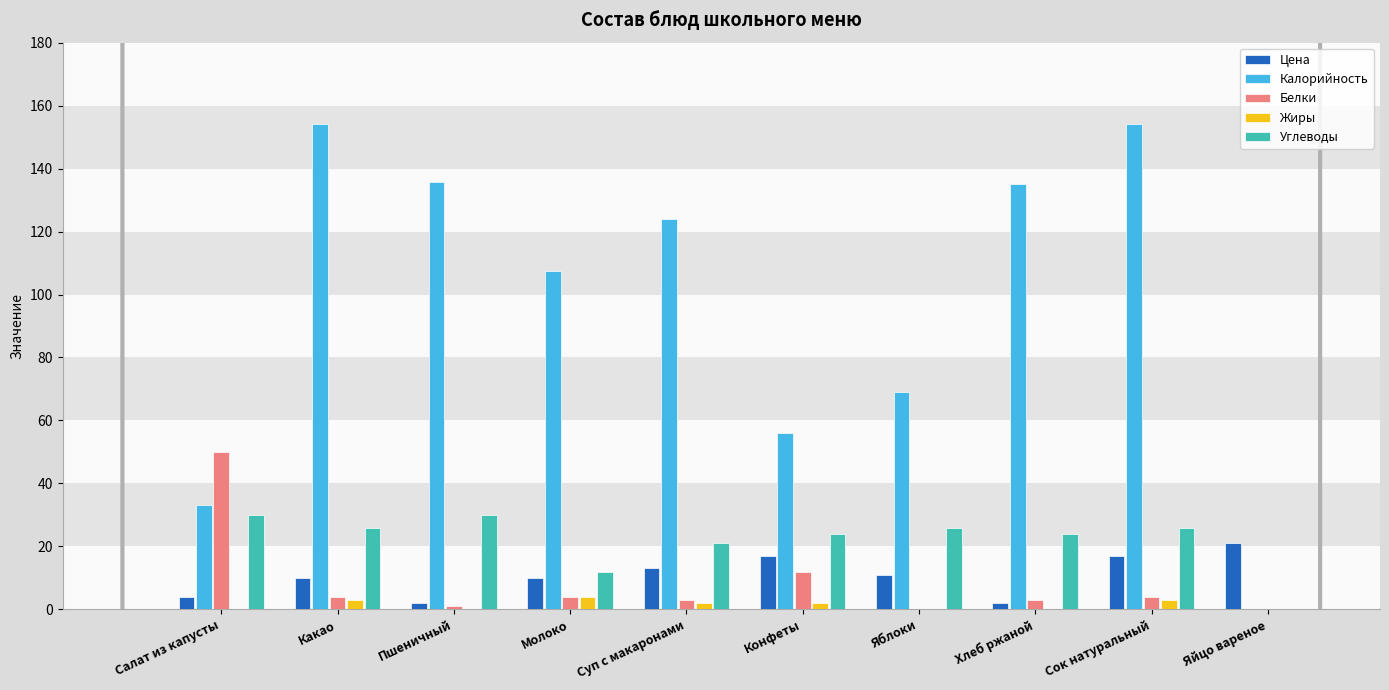

What is the greatest value displayed?

154.1